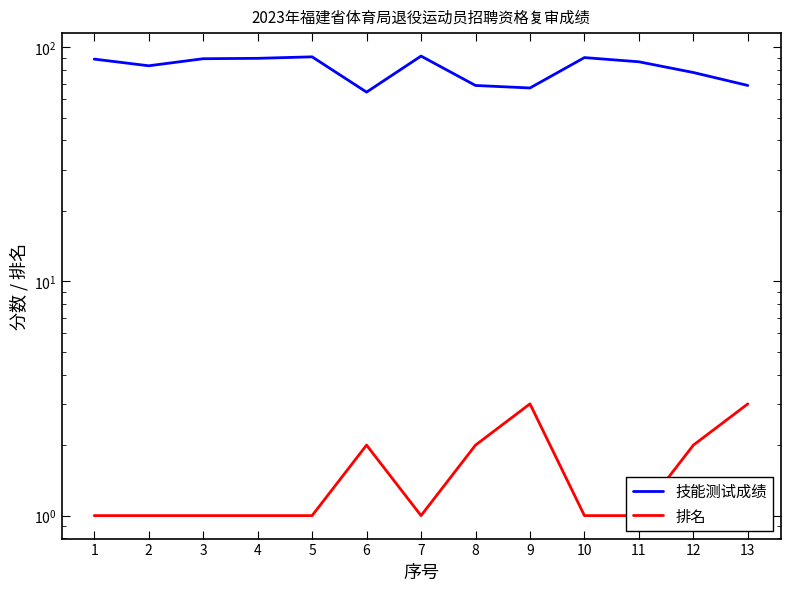

The 排名 series shows 1.0 at 10. True or false?

True